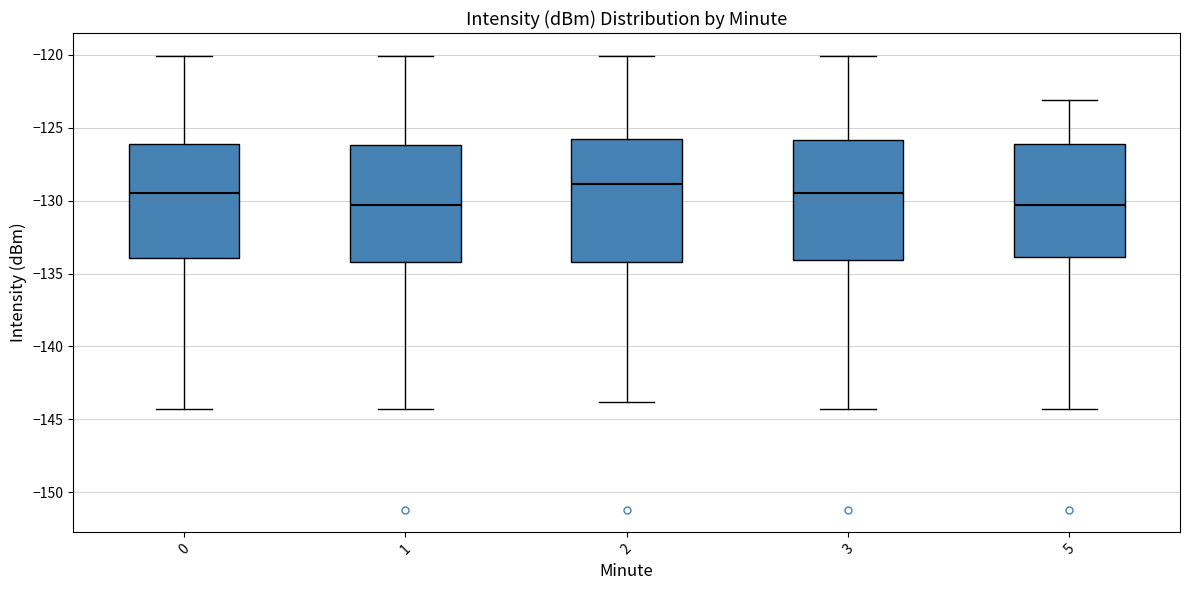

Reading left to right, transcribe this box plot: for each box, give where its median line is, the range the box spans, and where its two whiskers end, as read against the y-axis. The values are not printed on the chart, so give them approximately, as read against the axis.

0: median -129.5, box -134.0 to -126.0, whiskers -144.5 to -120.0
1: median -130.5, box -134.0 to -126.0, whiskers -144.5 to -120.0
2: median -129.0, box -134.0 to -126.0, whiskers -144.0 to -120.0
3: median -129.5, box -134.0 to -126.0, whiskers -144.5 to -120.0
5: median -130.5, box -134.0 to -126.0, whiskers -144.5 to -123.0